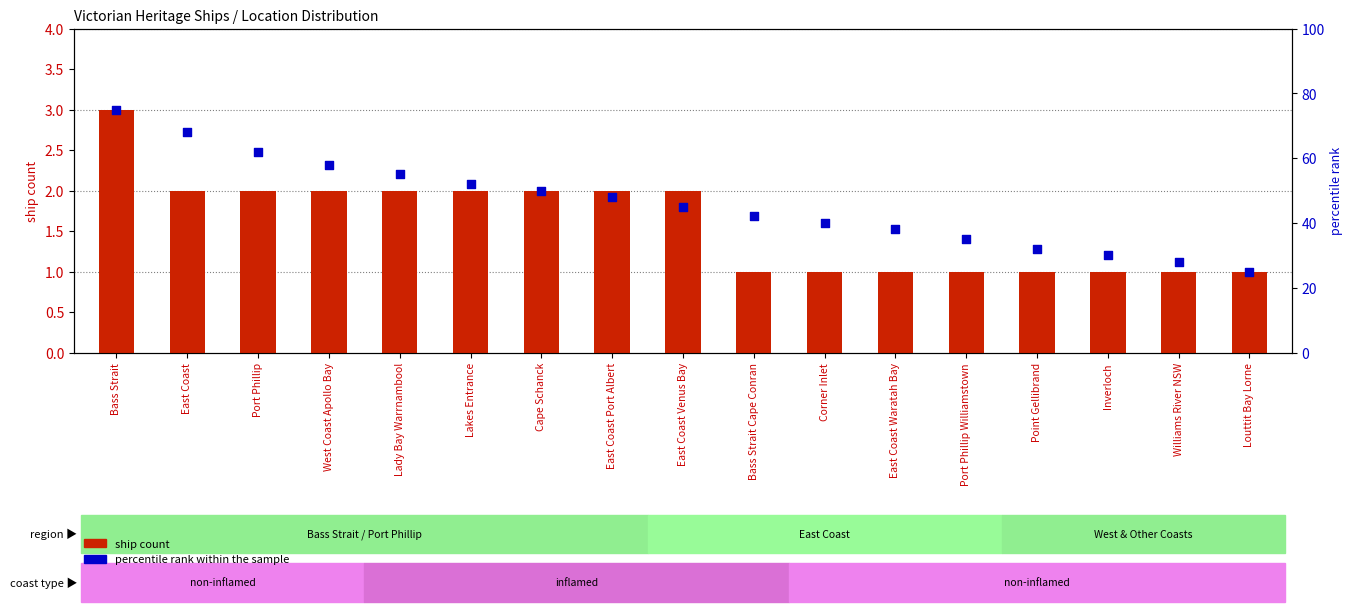

At which category is the sum across all series the highest?

Bass Strait